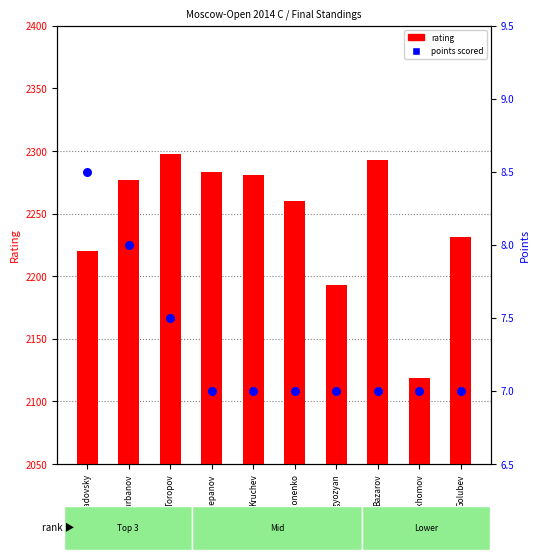

At how many categories does at least one series exceed 1334?

10